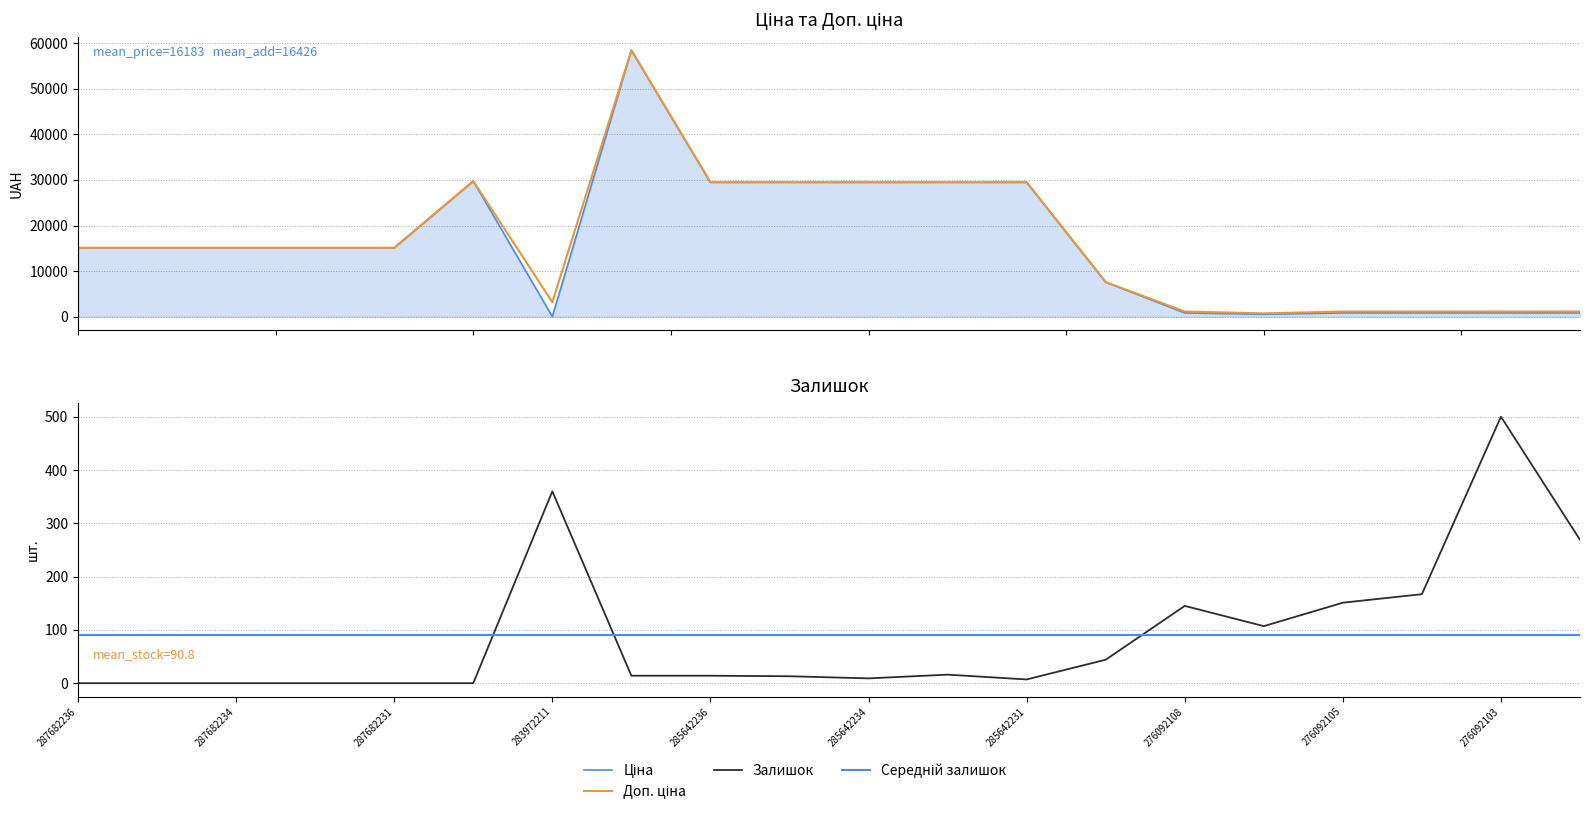

Is it true that Доп. ціна equals 15120.0 at 287682235?

True